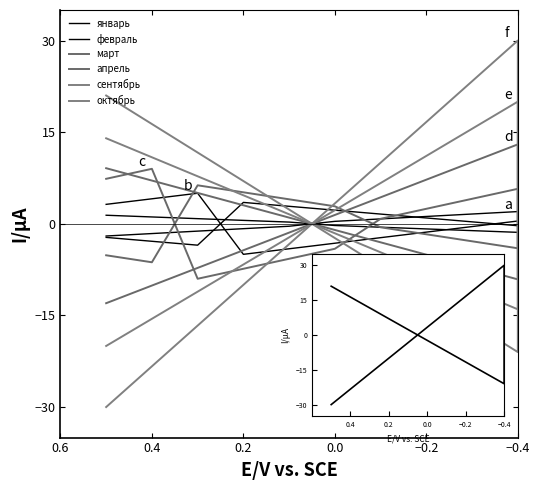

Is it true that февраль equals 0.2 at 12?

False